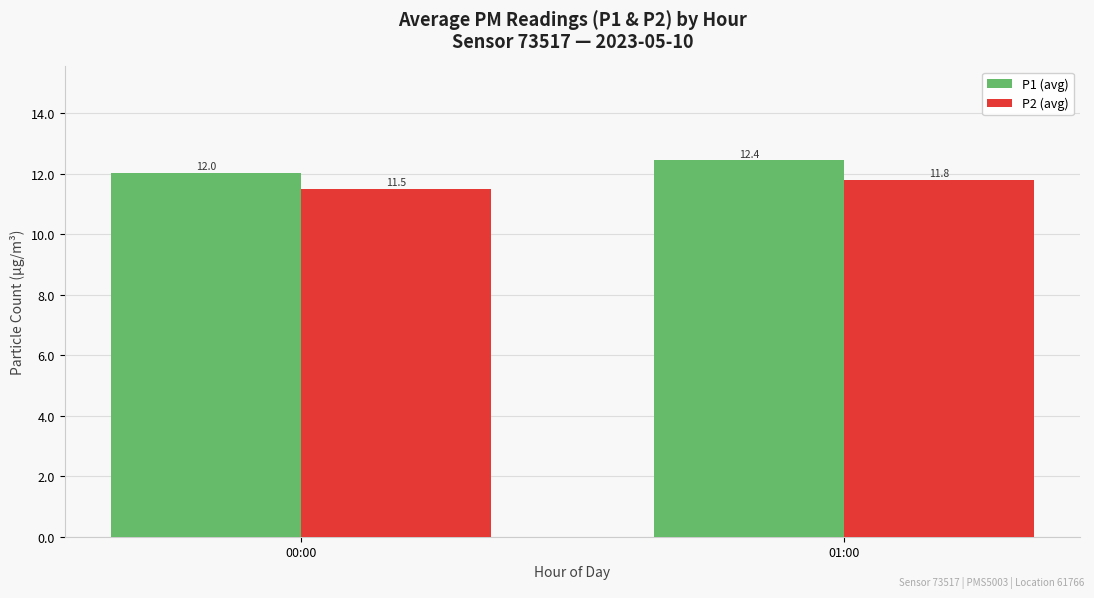

What is the sum of the P2 (avg) values at 00:00 and 01:00?

23.3